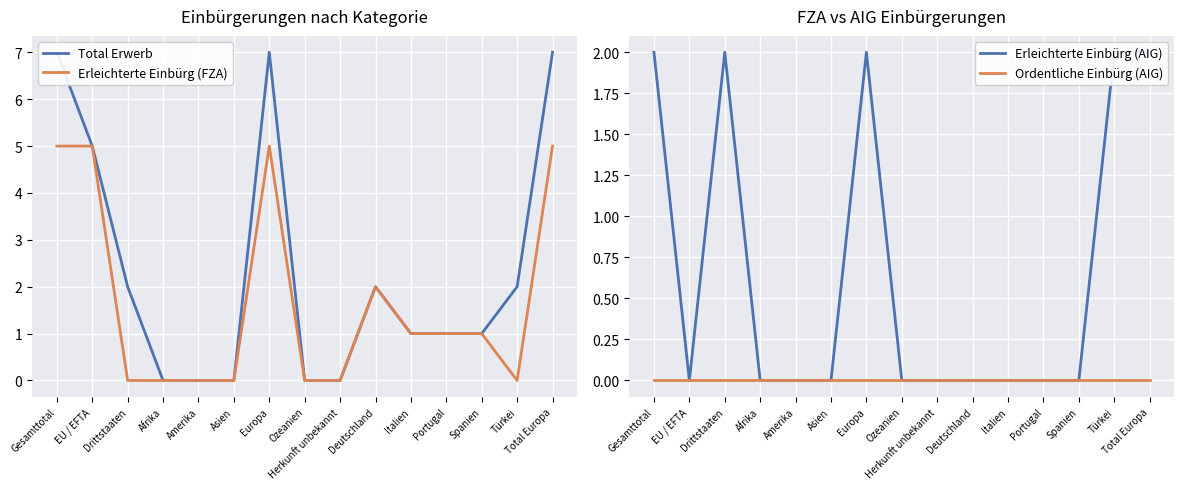

What is the maximum value shown in the chart?

7